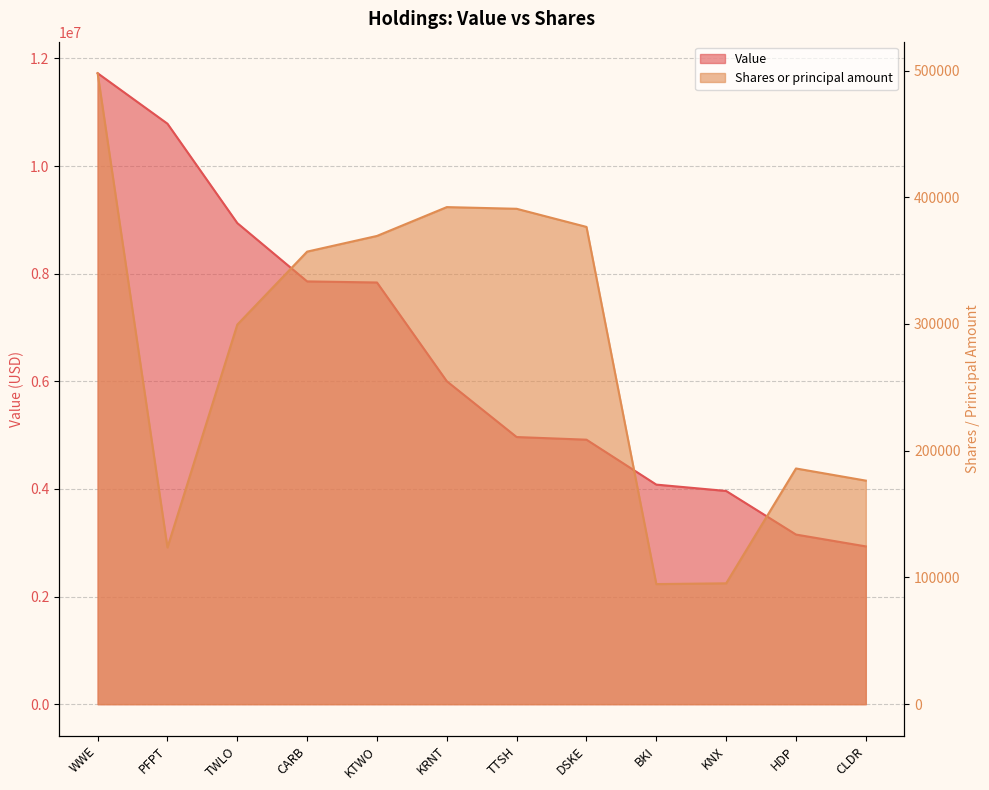

How many data points in Shares or principal amount are above 357096?

5